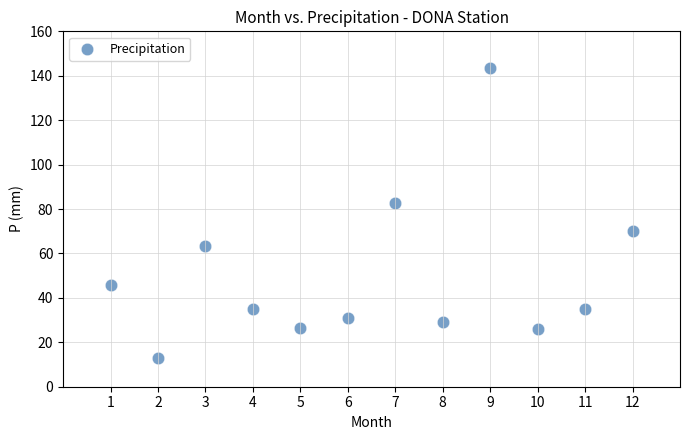

What is the average X value?

6.5